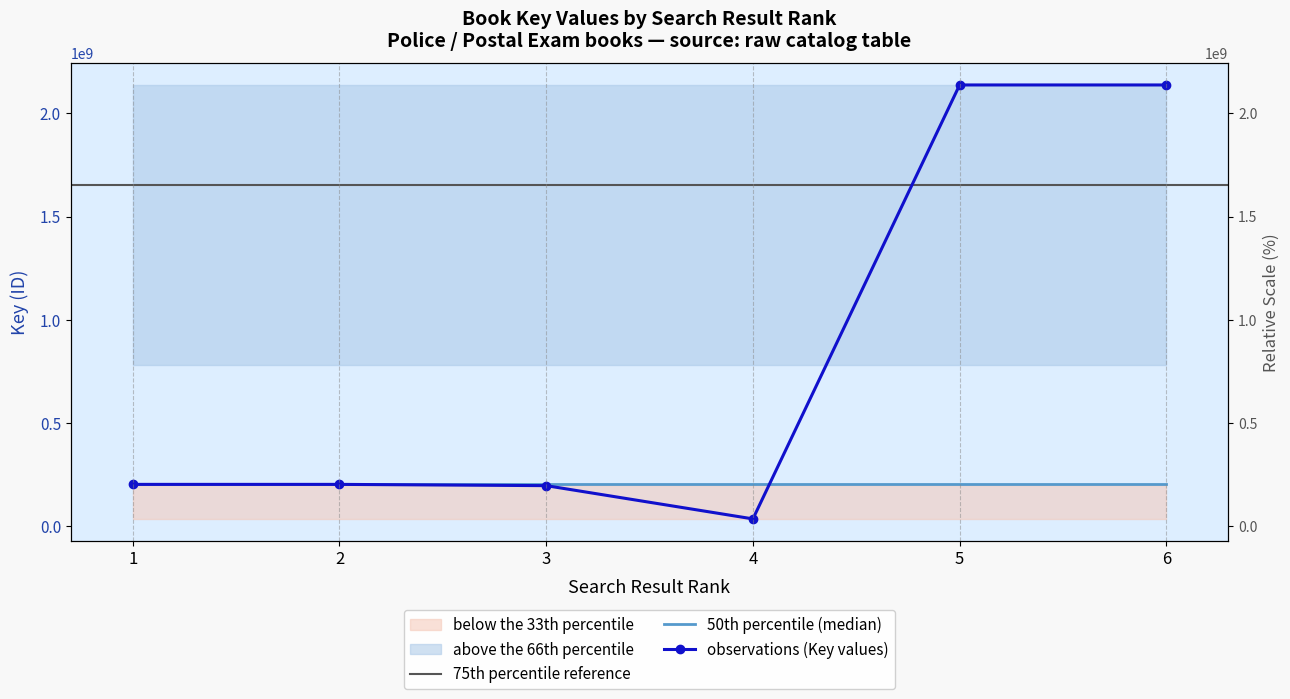

At which label does the data first exceed 201963297?

5